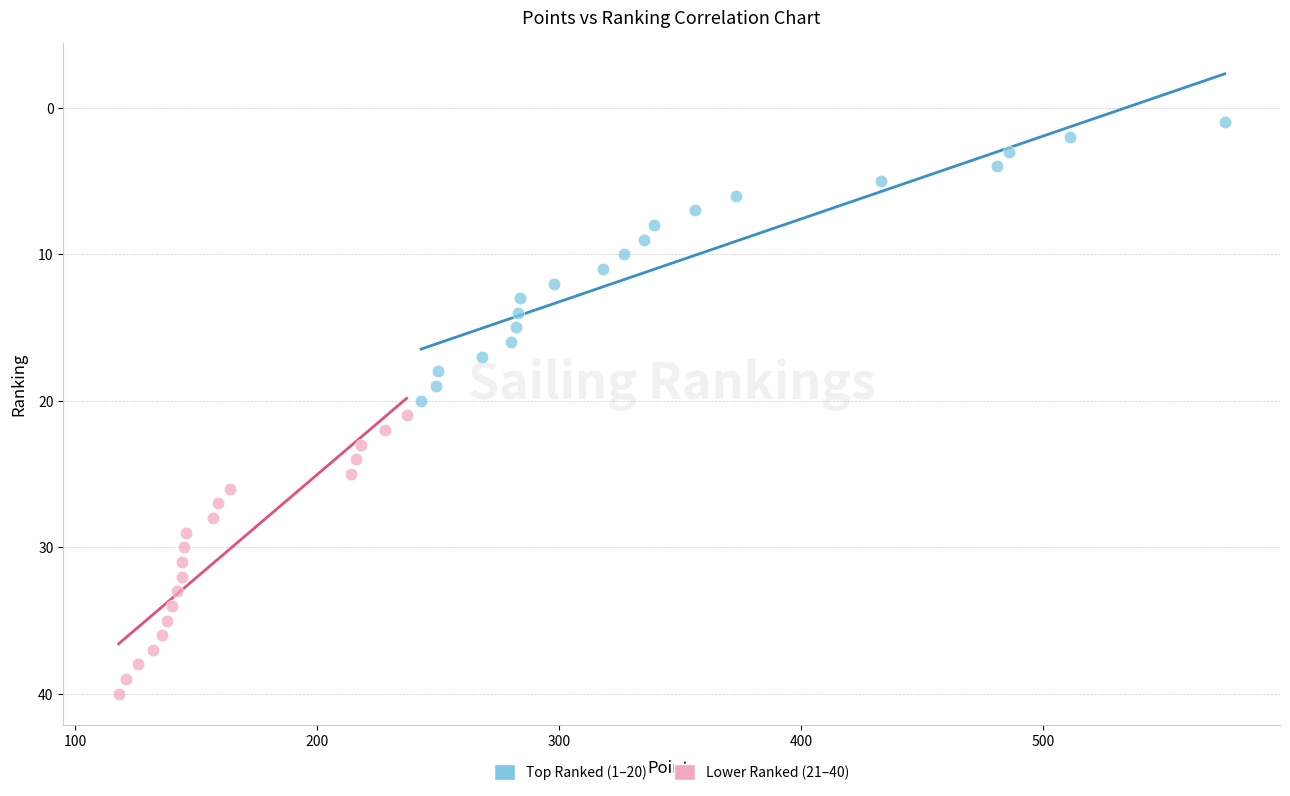

Which series reaches the minimum Y coordinate?

Top Ranked (1–20)